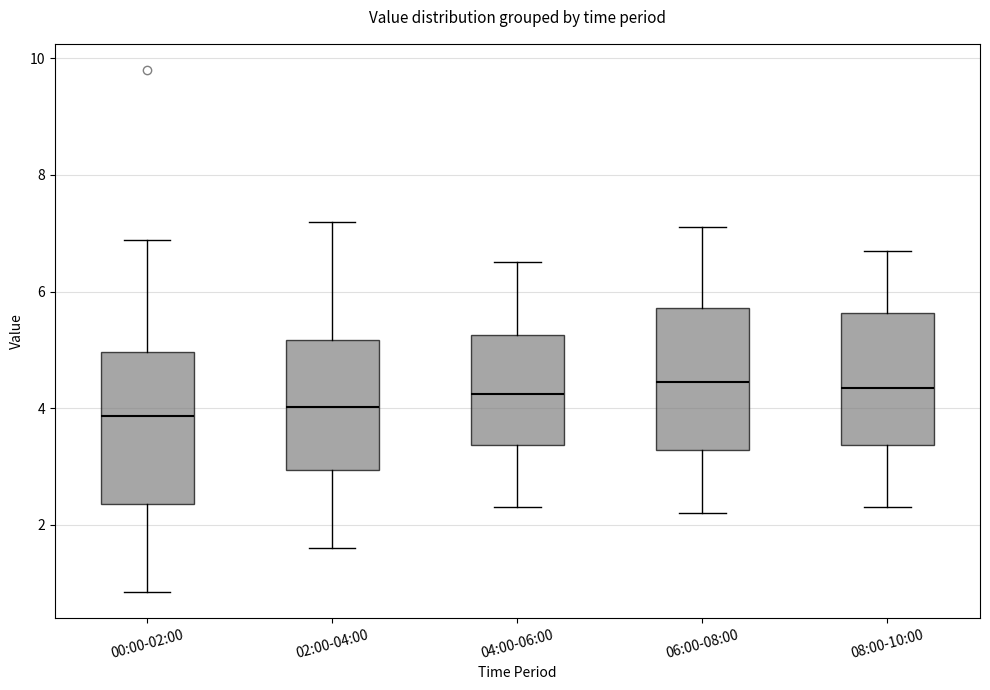

Reading left to right, transcribe this box plot: for each box, give where its median line is, the range the box spans, and where its two whiskers end, as read against the y-axis. The values are not printed on the chart, so give them approximately, as read against the axis.

00:00-02:00: median 3.8, box 2.4 to 5.0, whiskers 0.8 to 6.8
02:00-04:00: median 4.0, box 3.0 to 5.2, whiskers 1.6 to 7.2
04:00-06:00: median 4.2, box 3.4 to 5.2, whiskers 2.4 to 6.6
06:00-08:00: median 4.4, box 3.2 to 5.8, whiskers 2.2 to 7.2
08:00-10:00: median 4.4, box 3.4 to 5.6, whiskers 2.4 to 6.8